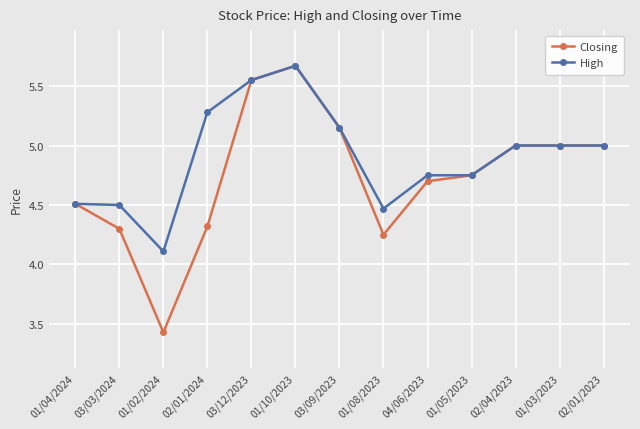

What is the difference between the maximum and second lowest values in the Closing series?

1.4